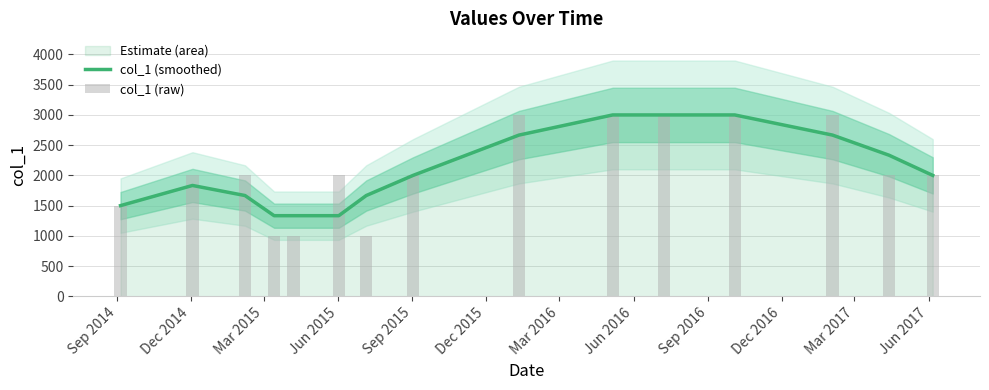

What is the value of the col_1 (smoothed) bar at the 14th from the left?

2333.3